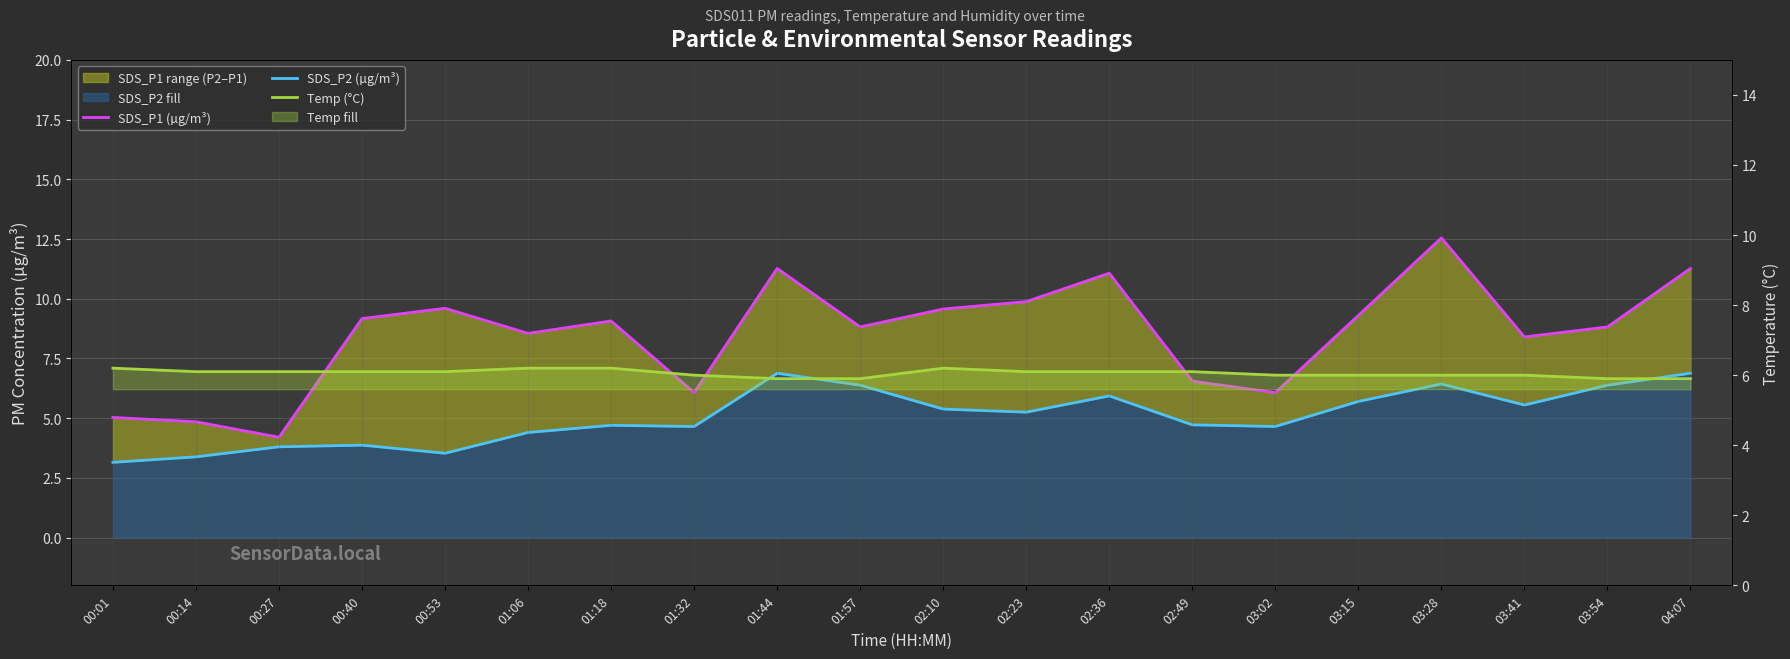

How many data points in SDS_P2 (µg/m³) are less than 5?

10